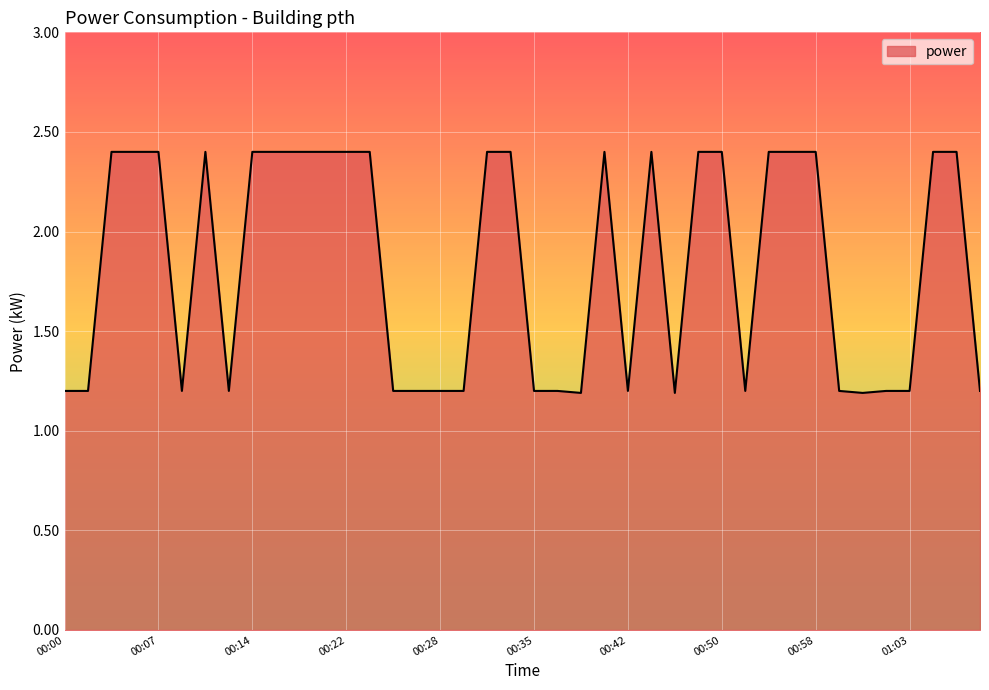

What is the minimum value shown in the chart?

1.2